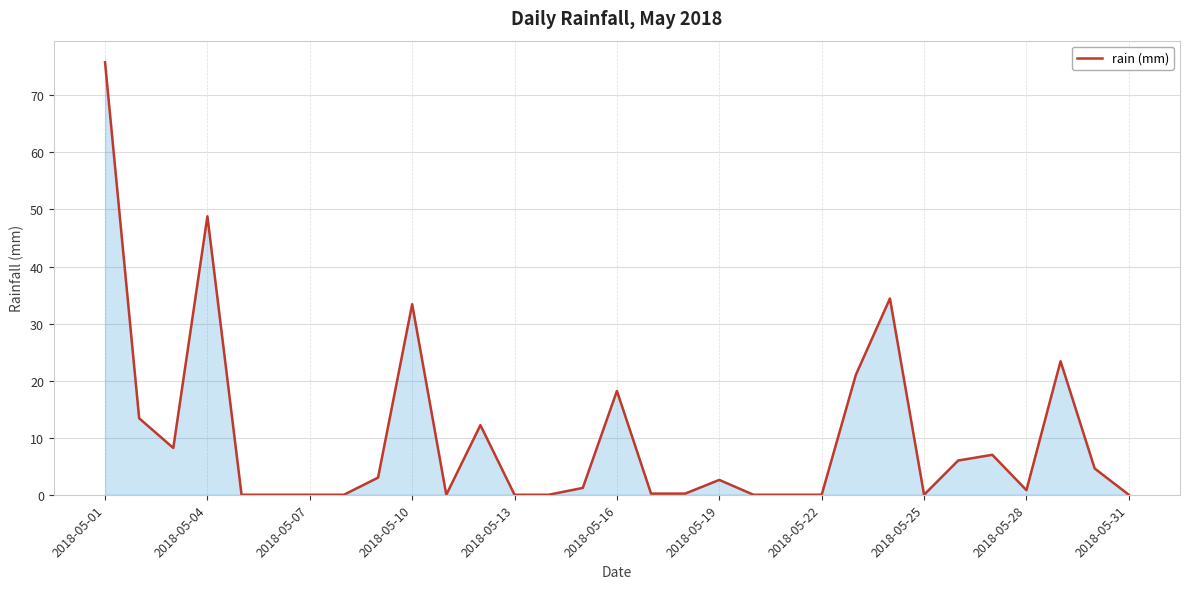

What is the difference between the maximum and minimum values?

75.8